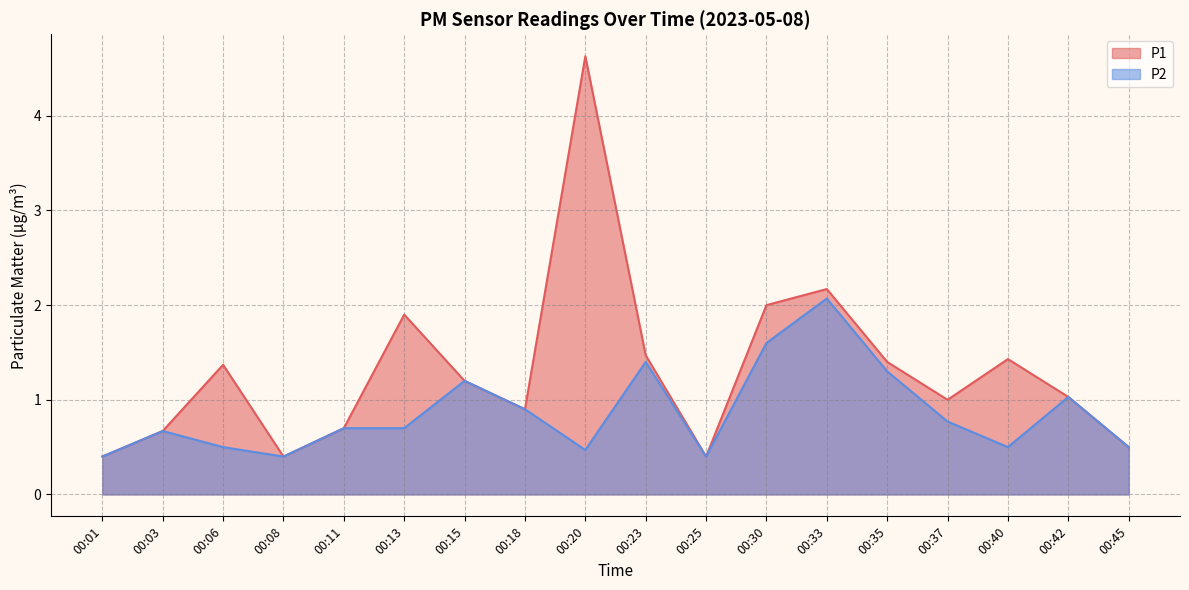

What is the highest value of the P2 series?

2.1